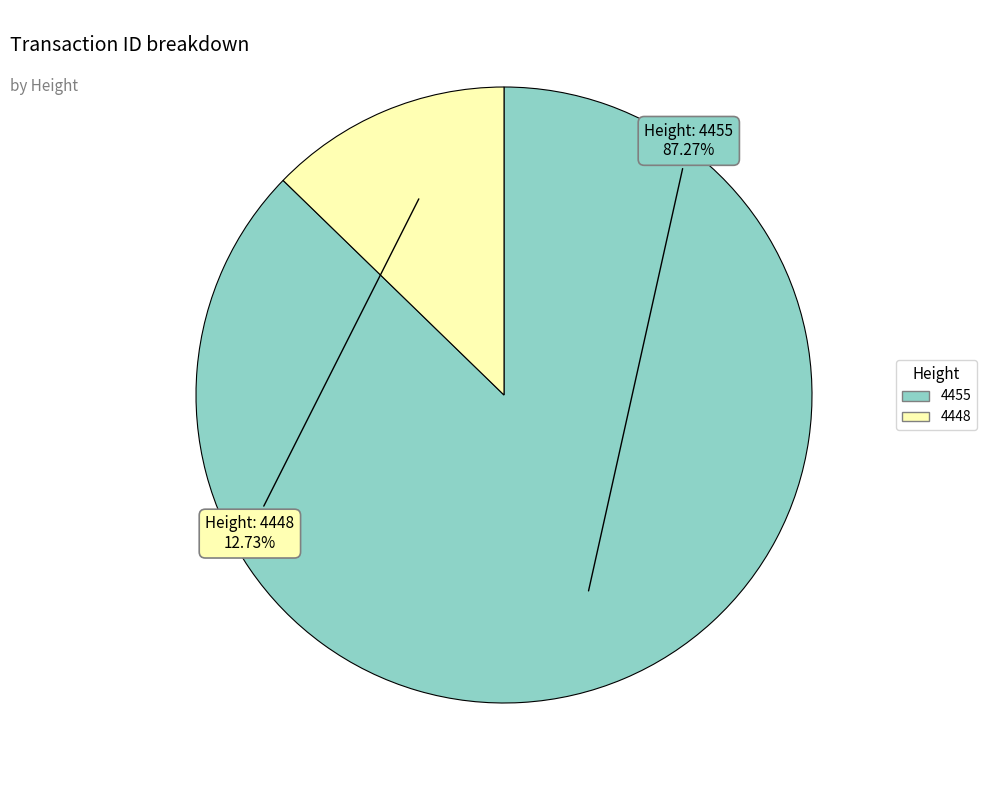

How many segments does this pie chart have?

2